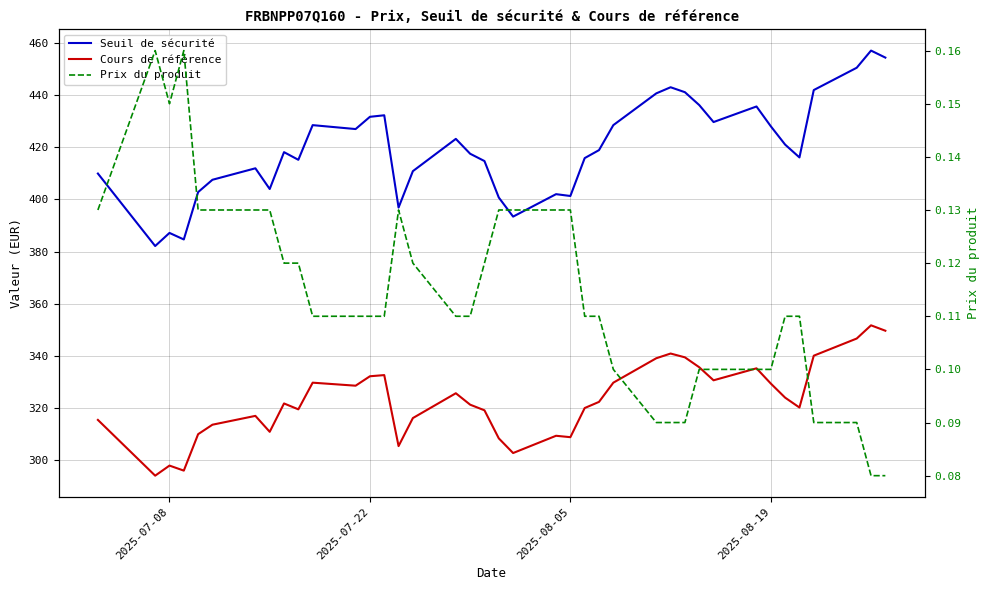

True or false: Prix du produit and Cours de référence cross at least once.

False